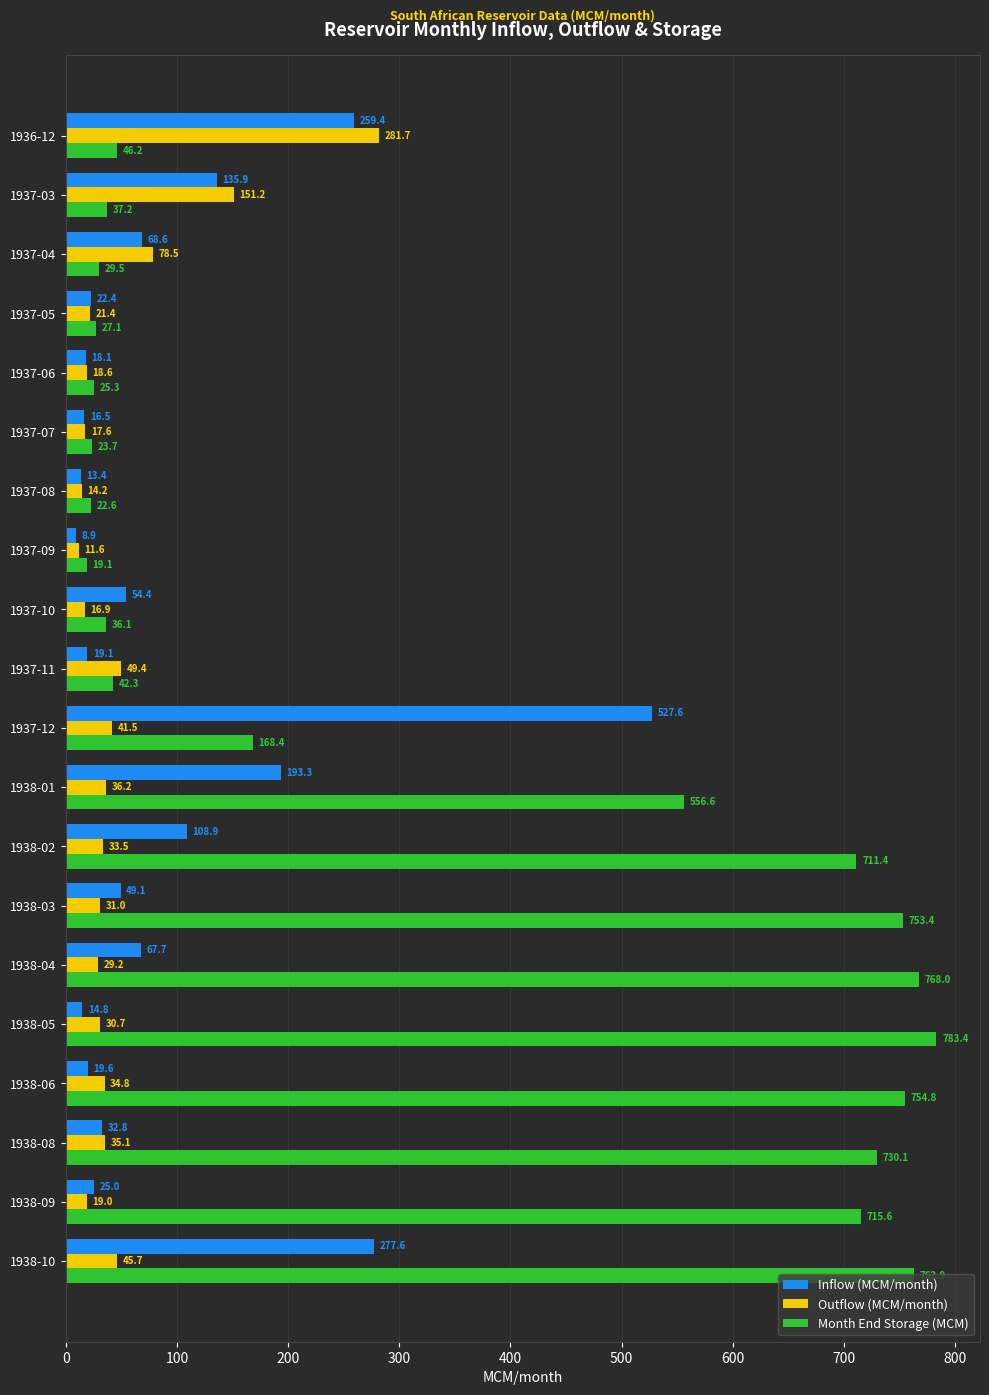

Which series has the largest total across all categories?

Month End Storage (MCM)